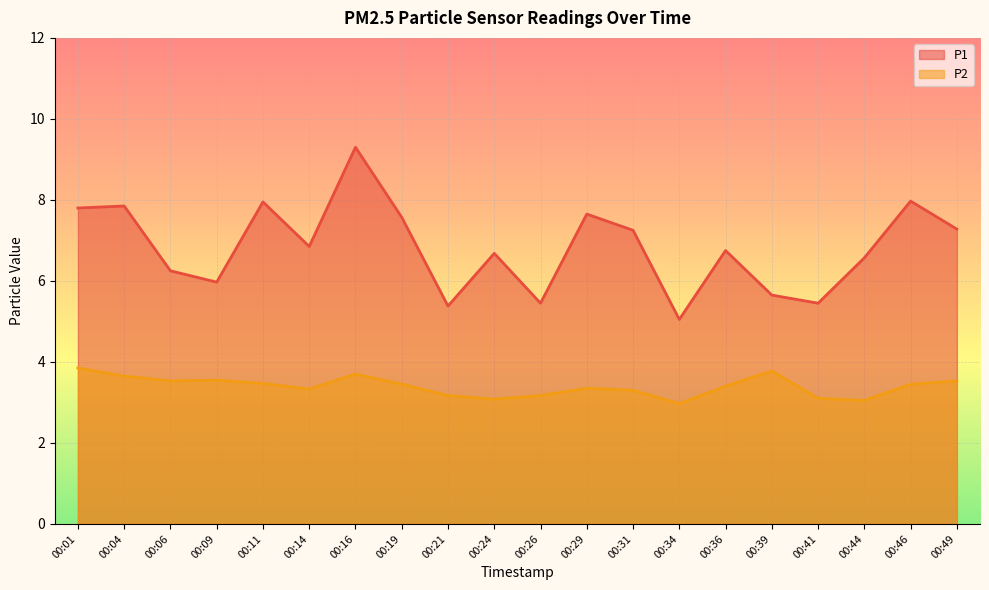

At which category is the sum across all series the highest?

00:16